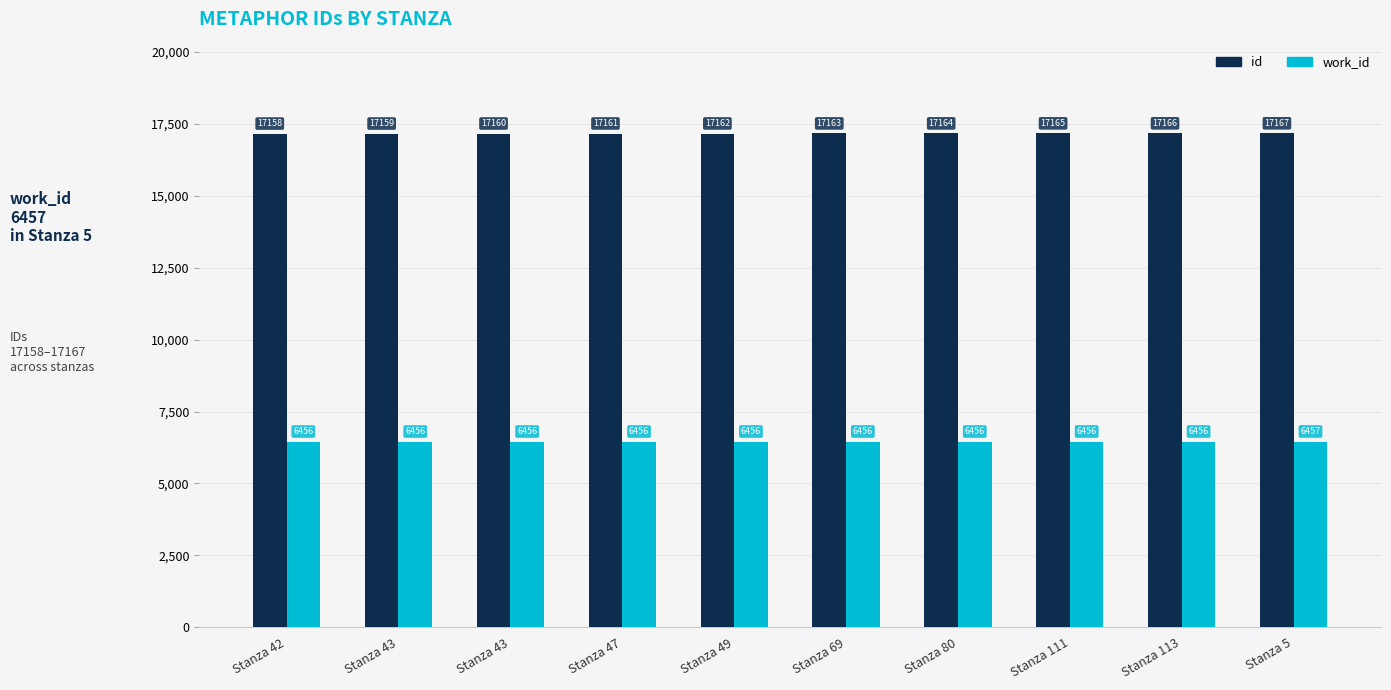

At which label does work_id reach its peak?

Stanza 5